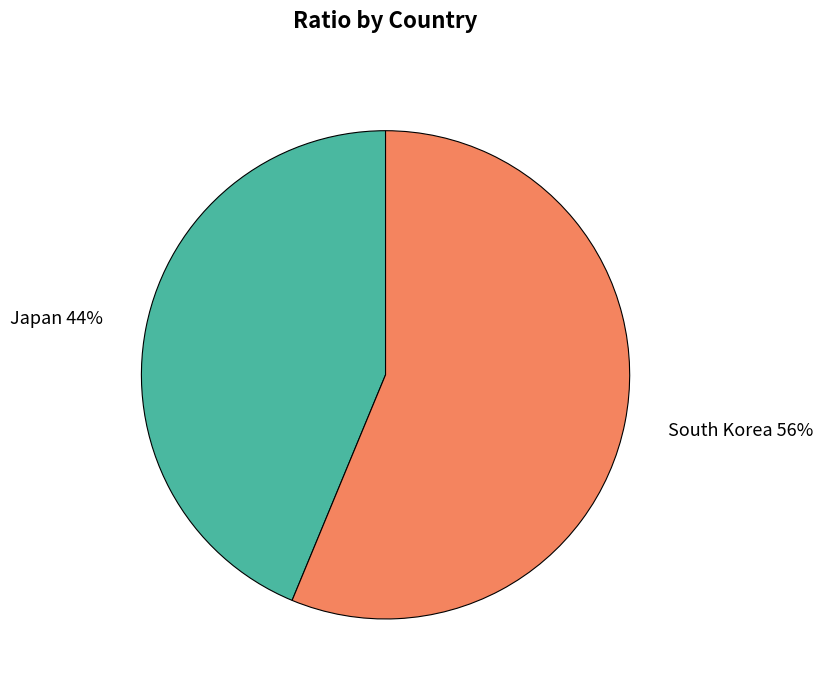

Count the number of slices in the pie.

2